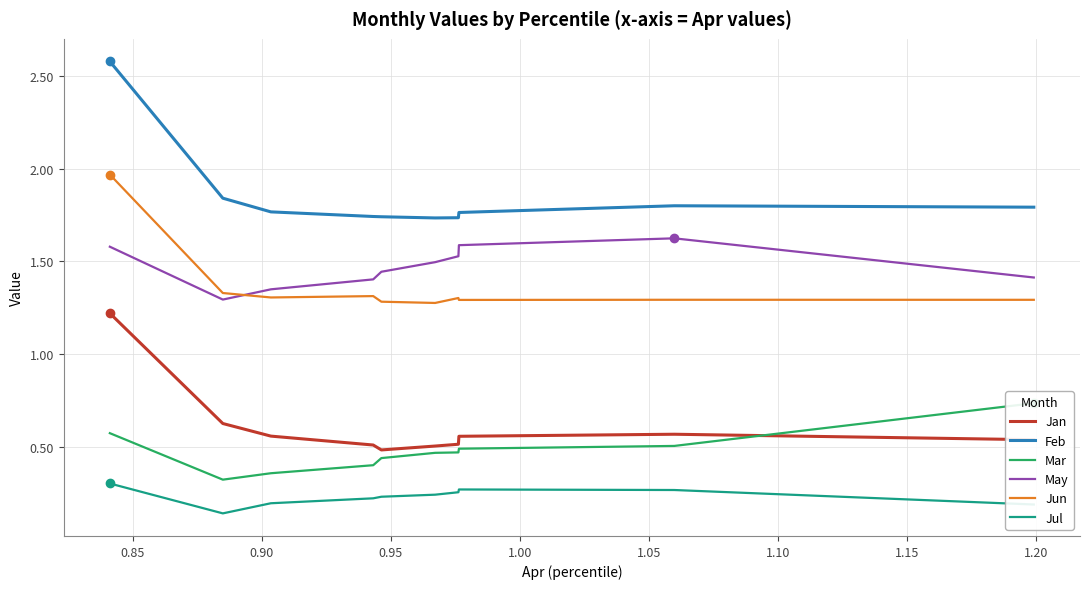

True or false: Jun and Jul cross at least once.

False